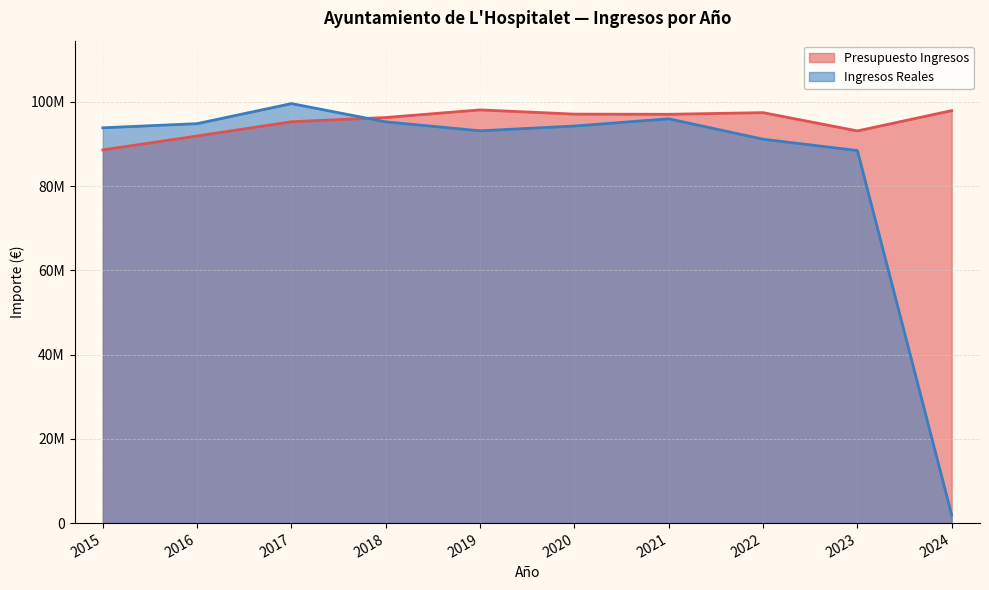

The value of Ingresos Reales at 2019 is 29520322.7. True or false?

False